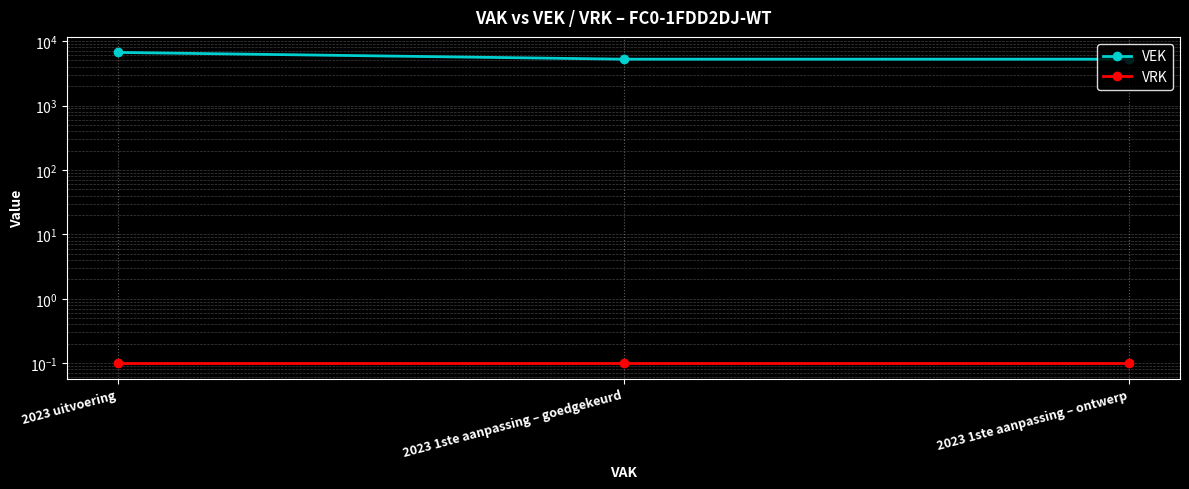

Rank the series at 2023 1ste aanpassing – goedgekeurd from lowest to highest value.

VRK, VEK